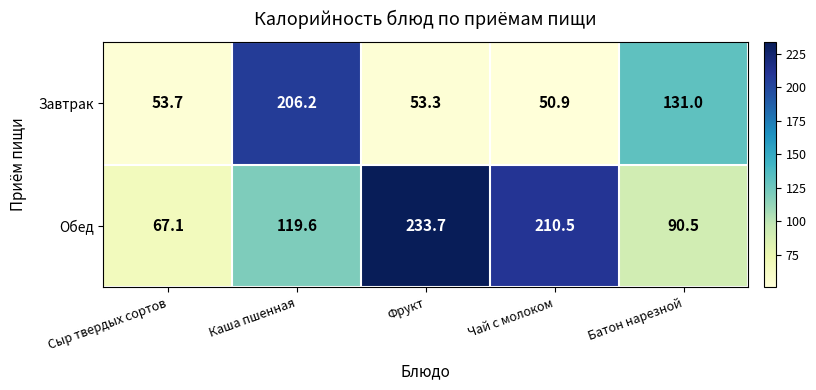

Reading left to right, extract all data points from this chart.

Завтрак: 53.7	206.2	53.3	50.9	131.0
Обед: 67.1	119.6	233.7	210.5	90.5